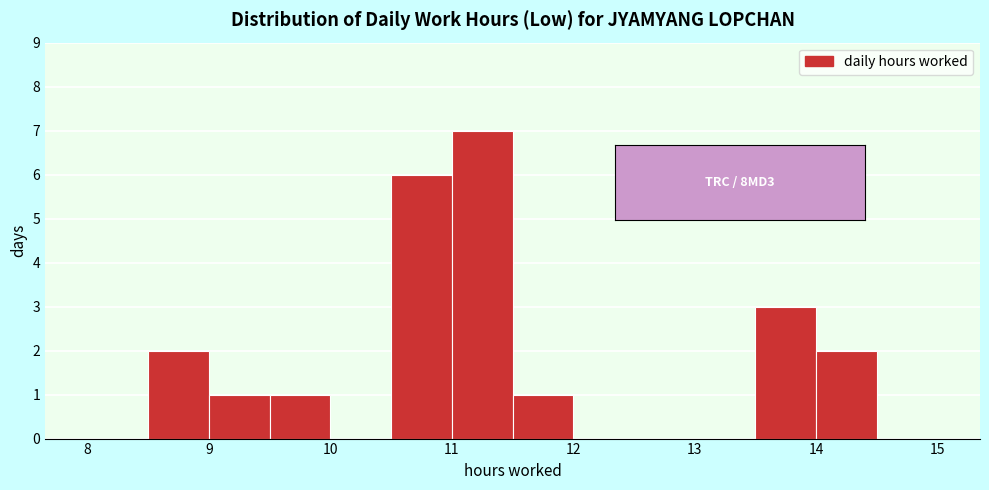

Over which range of the x-axis is the bar tallest?

11.0 to 11.5